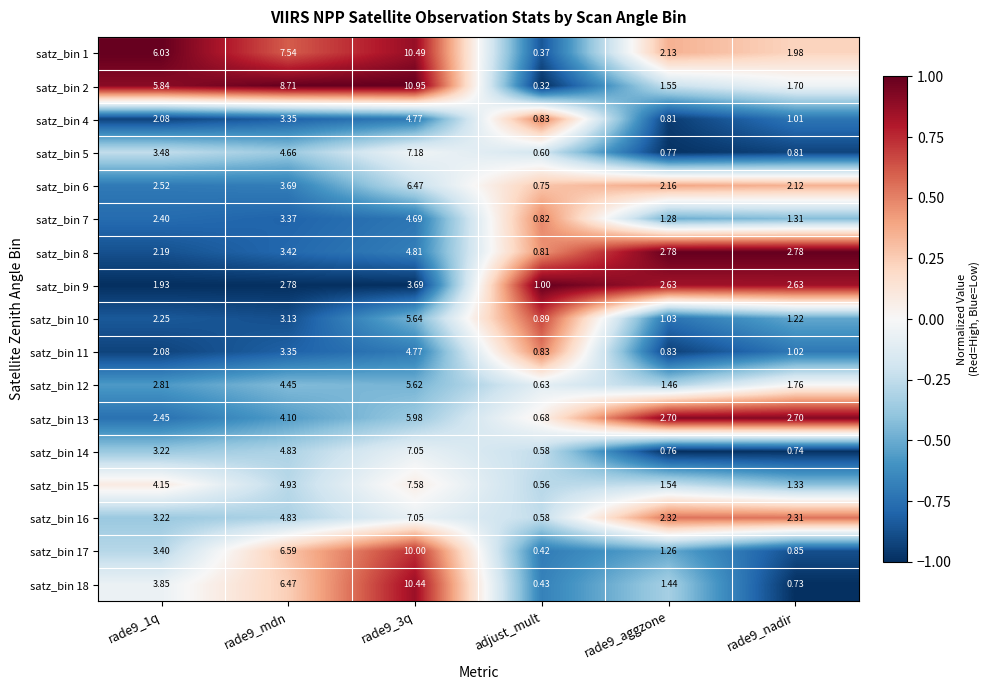

Is the value of satz_bin 4 at rade9_mdn greater than the value of satz_bin 18 at rade9_3q?

No